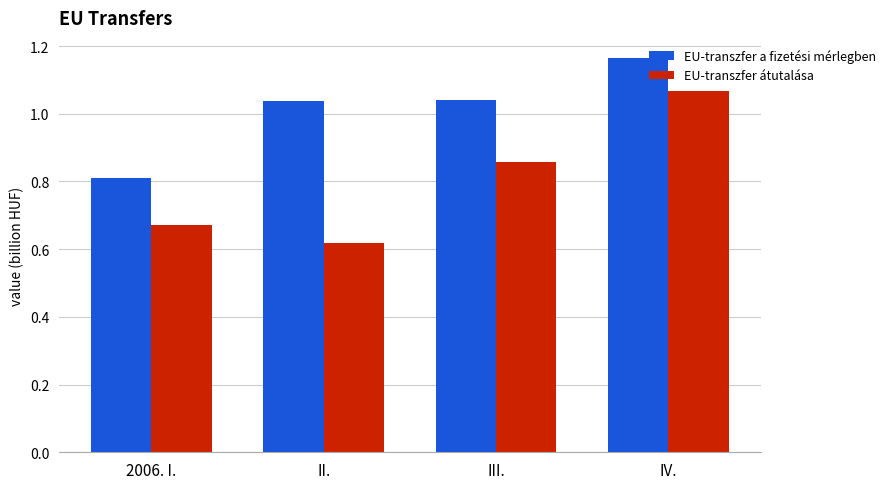

At II., list the series in order from largest to smallest.

EU-transzfer a fizetési mérlegben, EU-transzfer átutalása